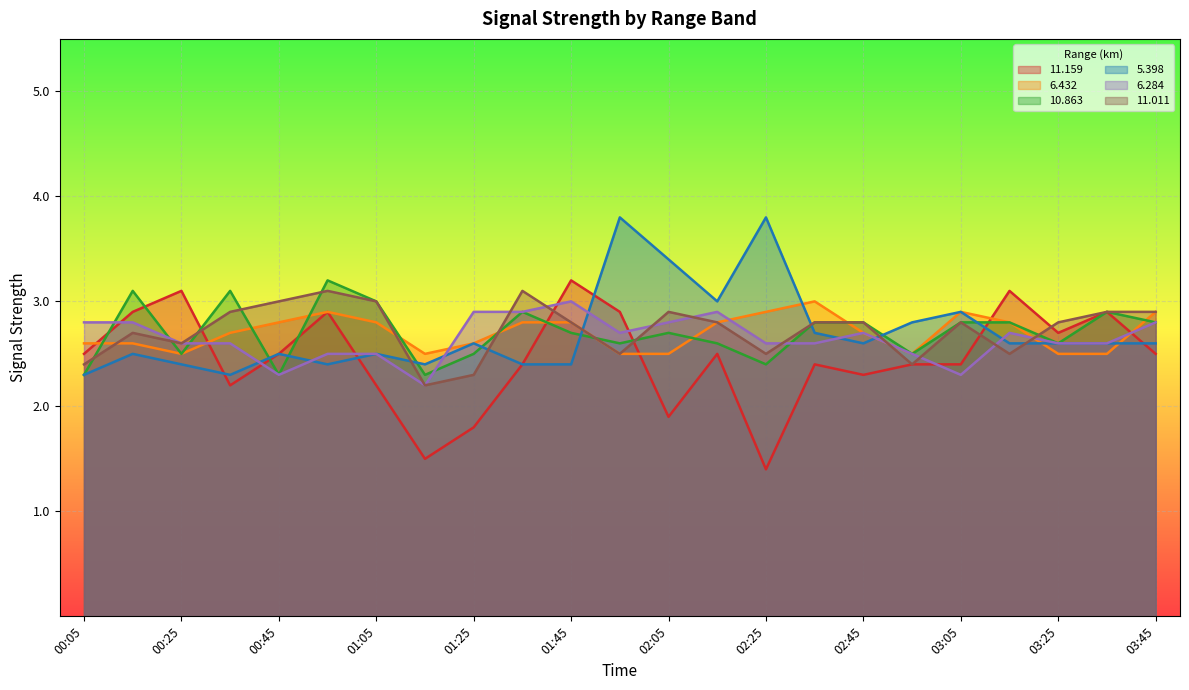

True or false:   6.432 has more than 2 interior local peaks.

True